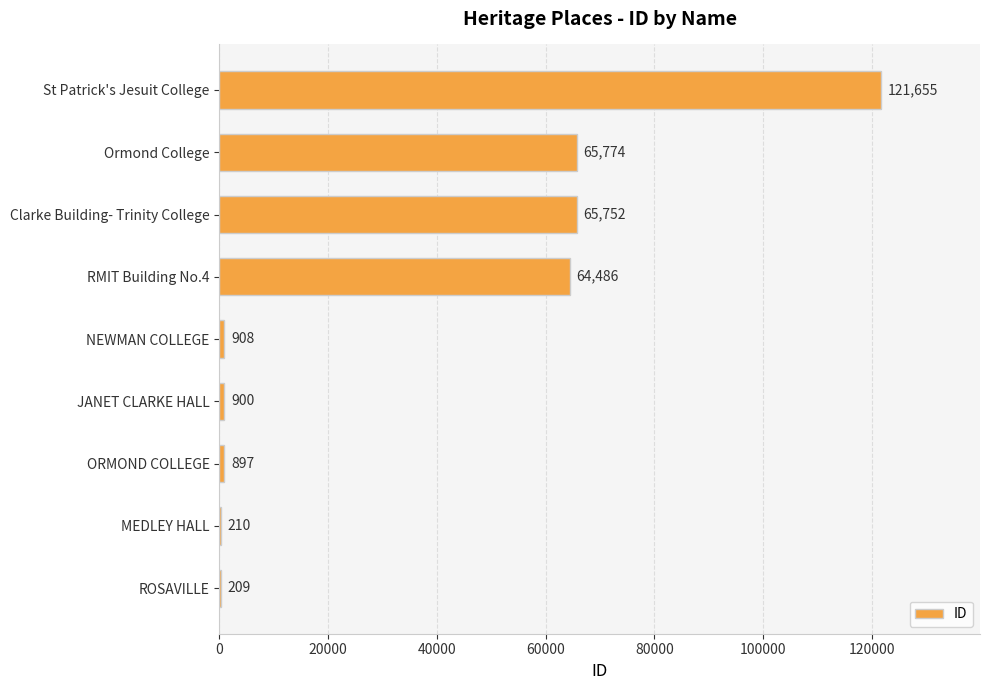

What is the sum of all values?

320791